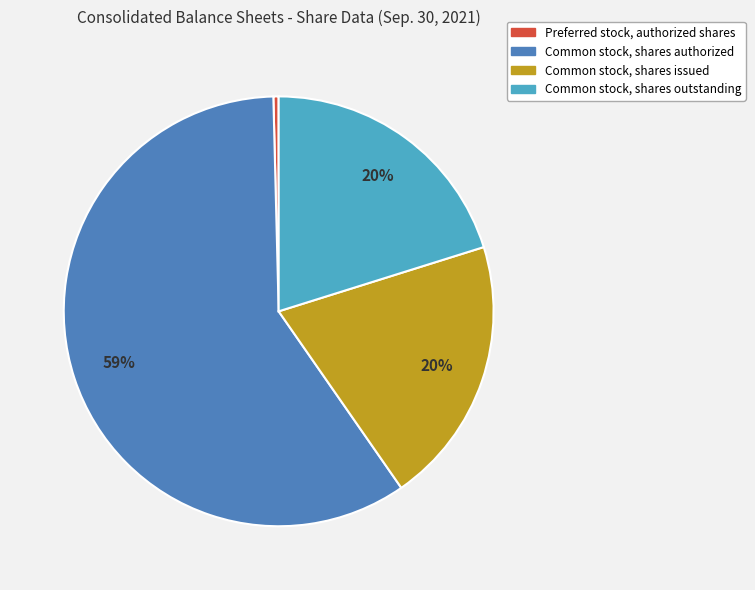

Is the sum of Common stock, shares authorized and Preferred stock, authorized shares greater than half?

Yes